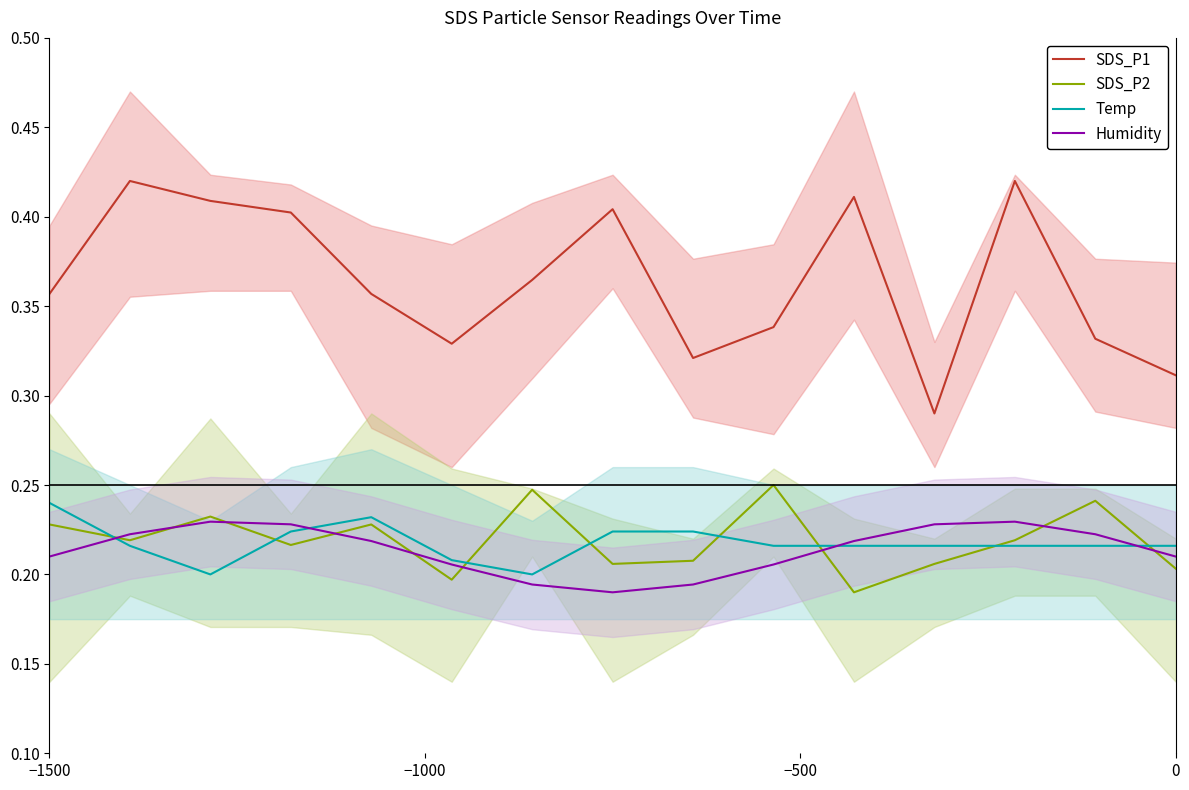

True or false: Humidity and SDS_P1 intersect in this chart.

False